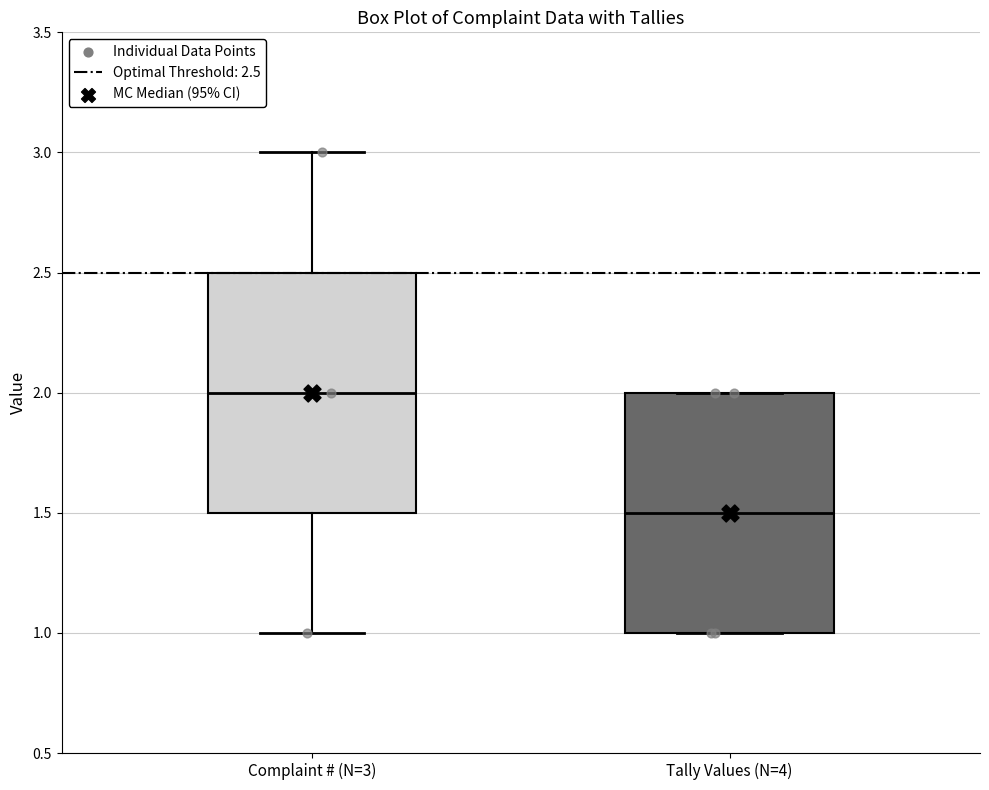

Reading left to right, read every box against the y-axis: the position of its median line, the range the box covers, and the ends of its whiskers. The values are not printed on the chart, so give them approximately, as read against the axis.

Complaint # (N=3): median 2.0, box 1.5 to 2.5, whiskers 1.0 to 3.0
Tally Values (N=4): median 1.5, box 1.0 to 2.0, whiskers 1.0 to 2.0